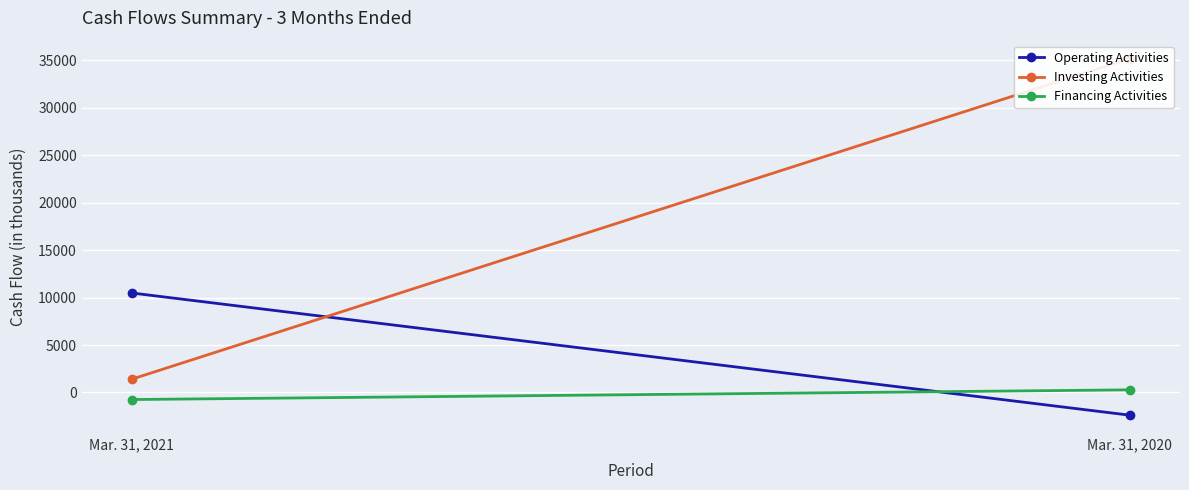

Is it true that Financing Activities equals 276 at Mar. 31, 2020?

True